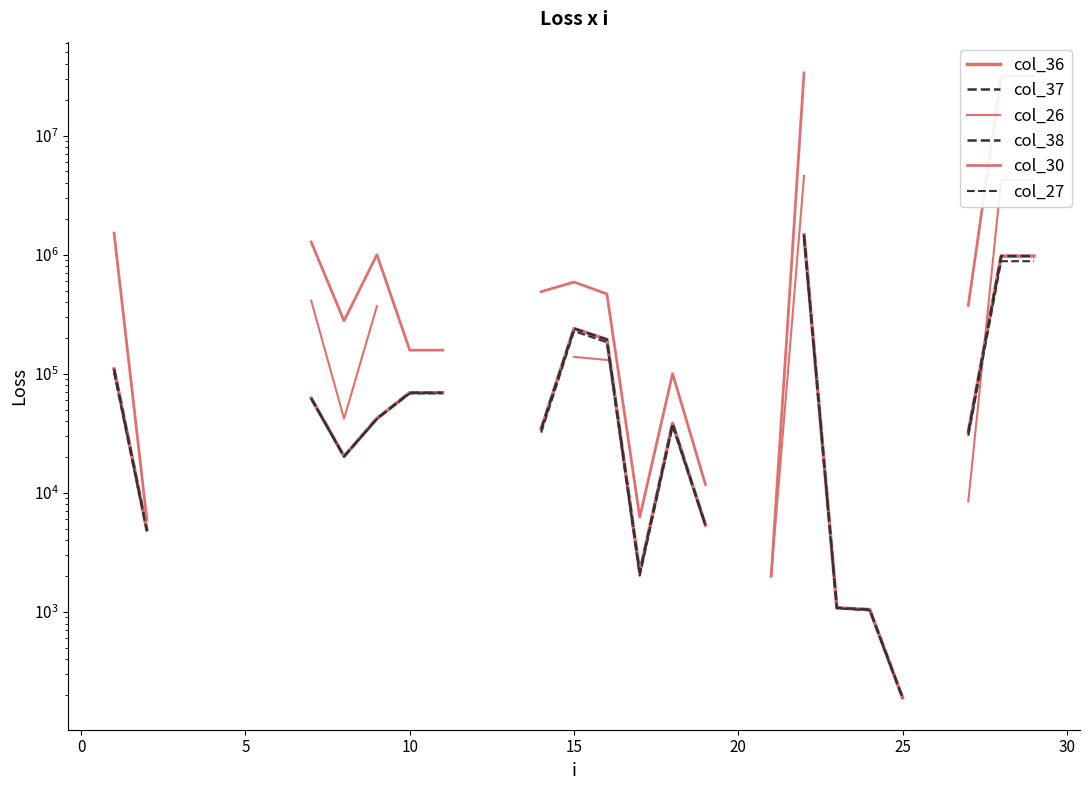

Is this an area chart (filled region under the line)?

No